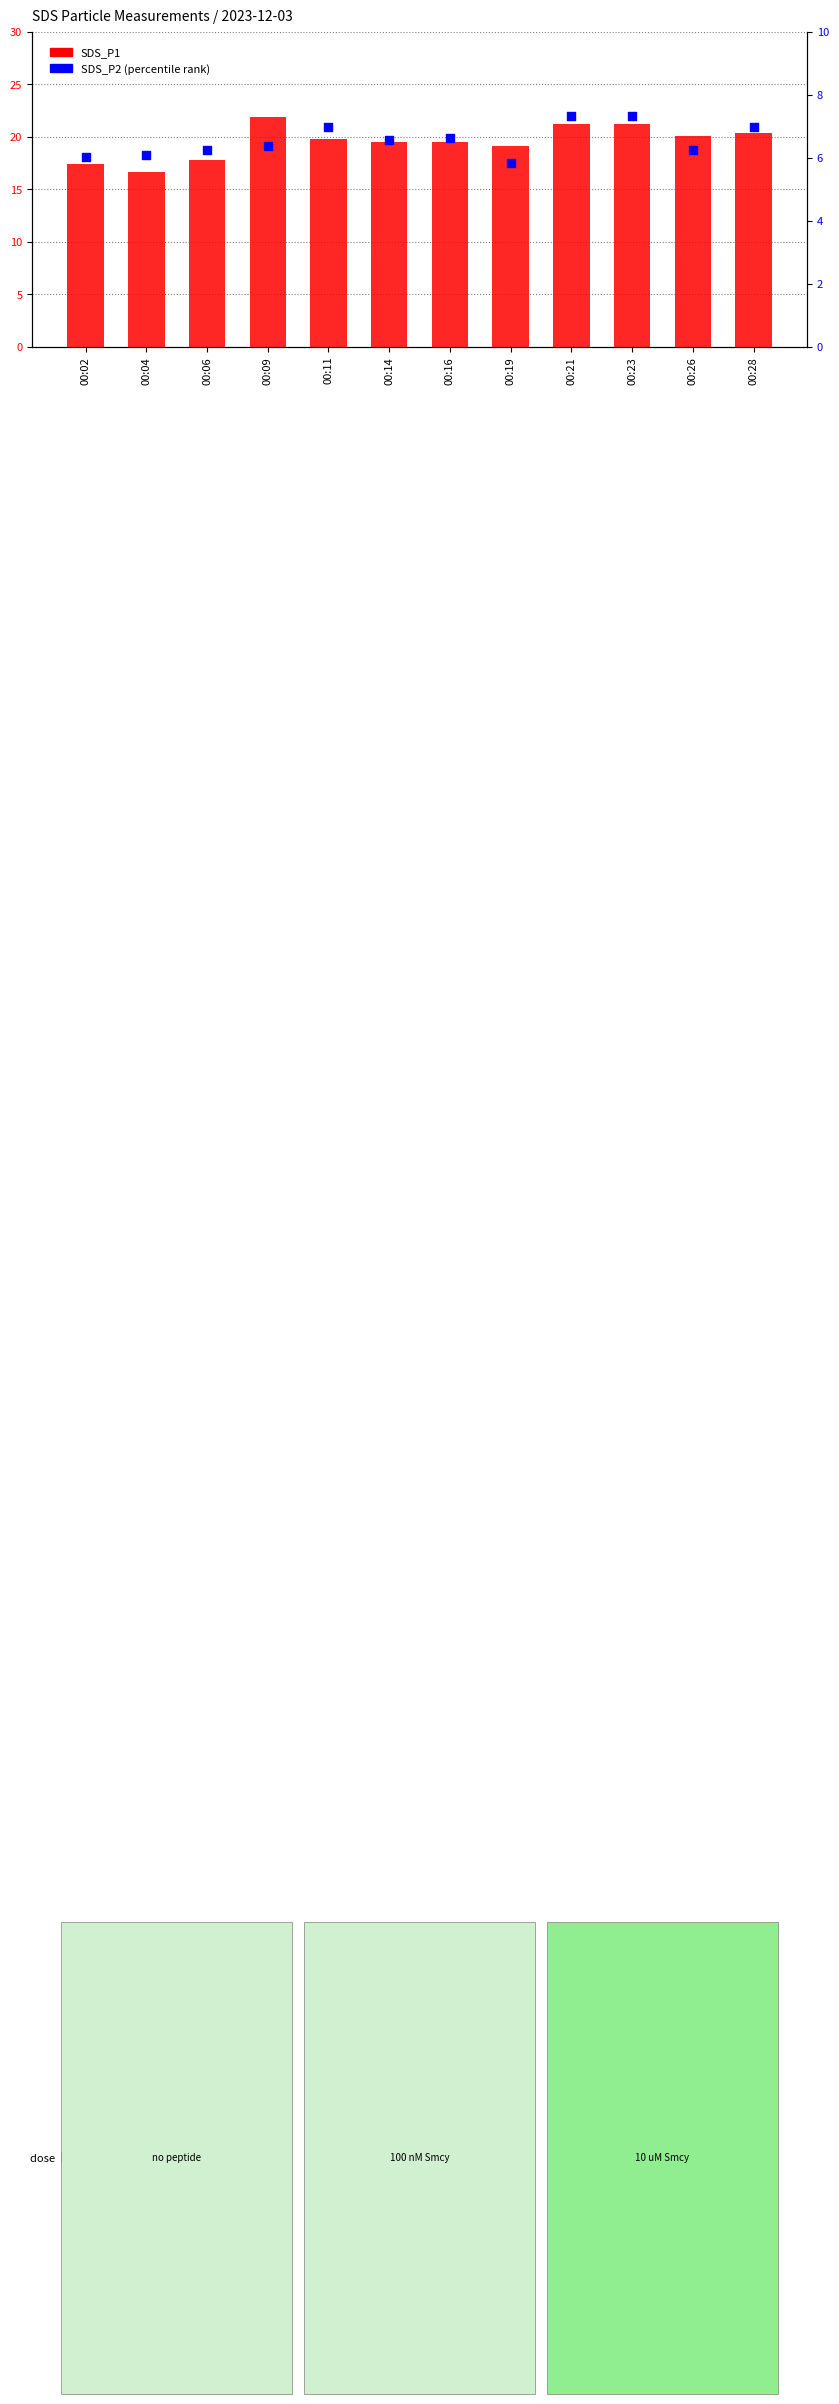

Which series has the largest Y range (max minus min)?

SDS_P1